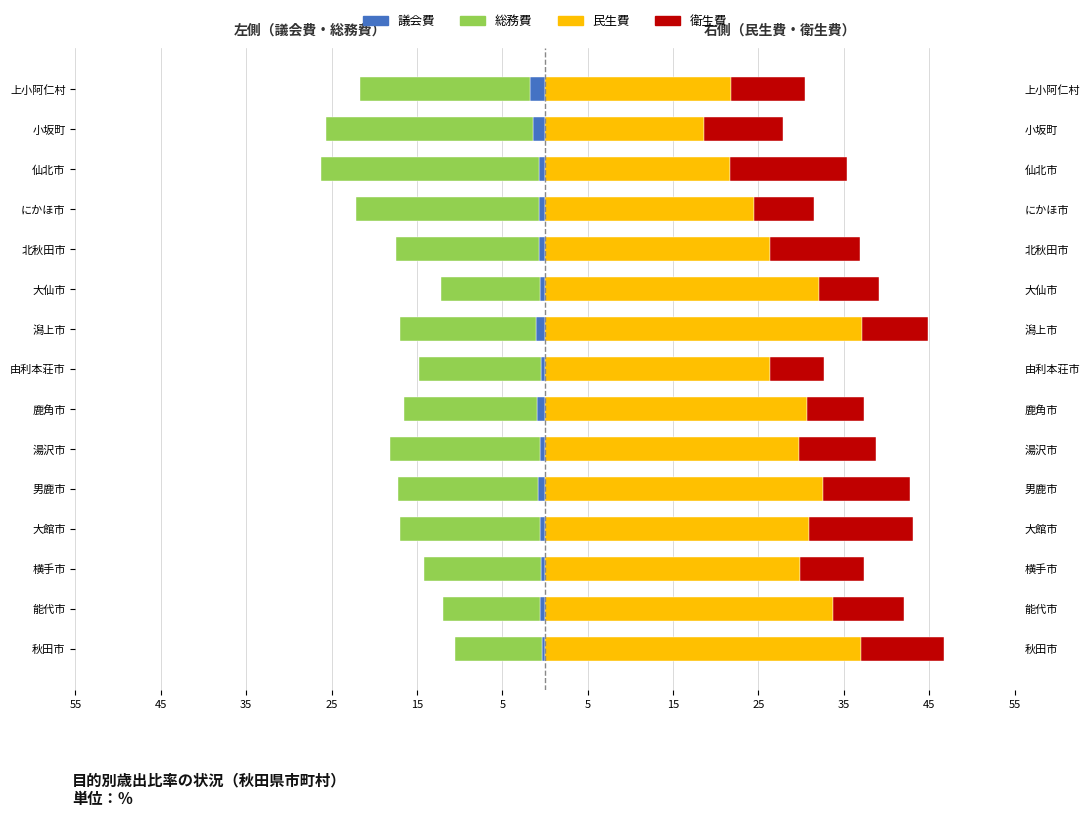

The 議会費 series shows -0.1 at 秋田市. True or false?

False